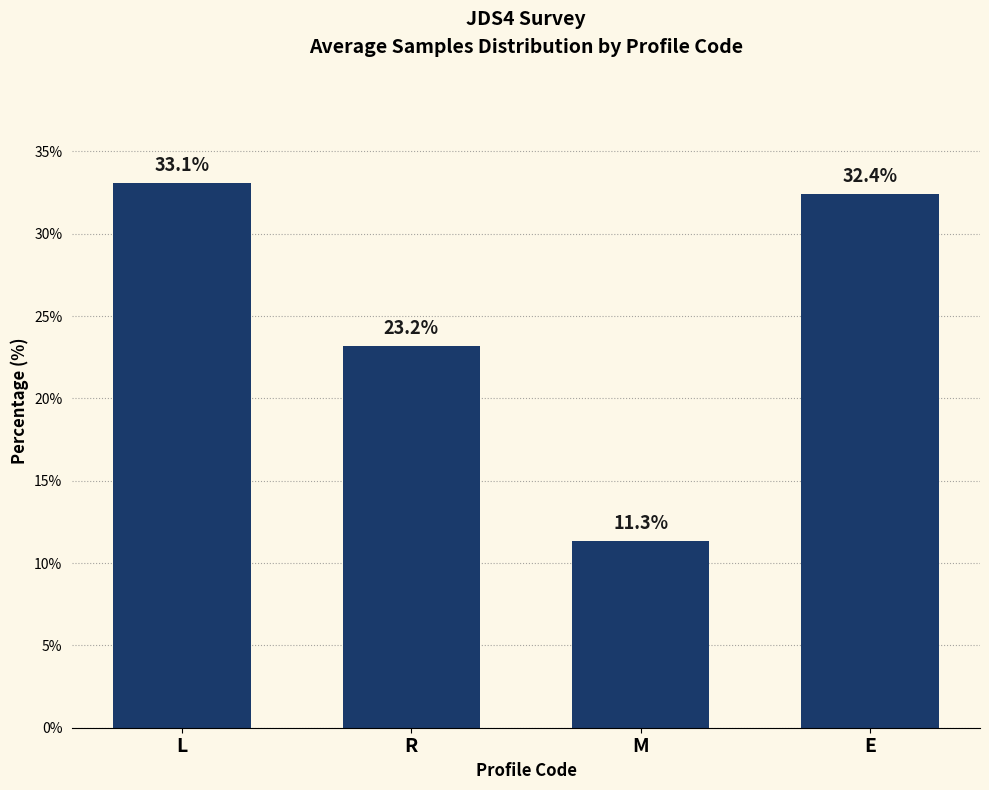

Reading right to left, transcribe all the data shown in this chart.

E=32.4	M=11.3	R=23.2	L=33.1